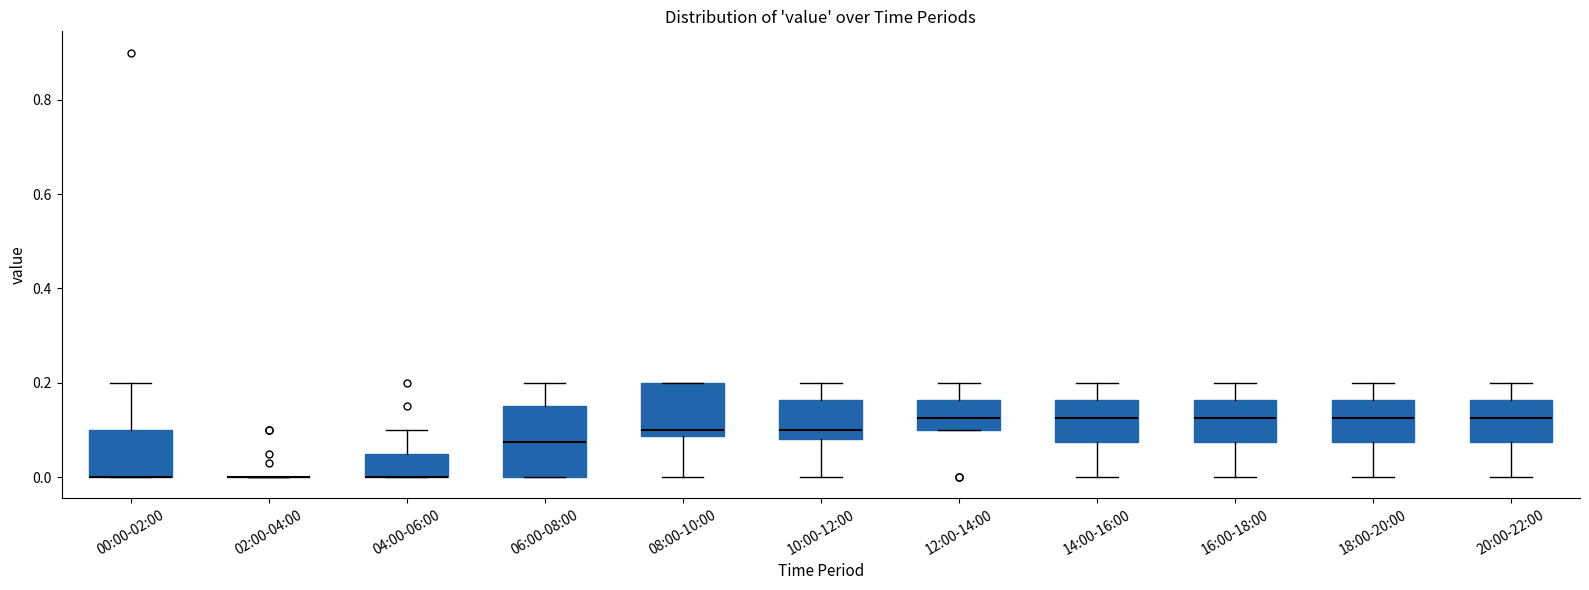

Reading left to right, transcribe this box plot: for each box, give where its median line is, the range the box spans, and where its two whiskers end, as read against the y-axis. The values are not printed on the chart, so give them approximately, as read against the axis.

00:00-02:00: median 0.00 (drawn on the box's lower edge), box 0.00 to 0.10, whiskers 0.00 to 0.20
02:00-04:00: box collapsed to a line at 0.00, whiskers 0.00 to 0.00
04:00-06:00: median 0.00 (drawn on the box's lower edge), box 0.00 to 0.06, whiskers 0.00 to 0.10
06:00-08:00: median 0.08, box 0.00 to 0.16, whiskers 0.00 to 0.20
08:00-10:00: median 0.10, box 0.08 to 0.20, whiskers 0.00 to 0.20
10:00-12:00: median 0.10, box 0.08 to 0.16, whiskers 0.00 to 0.20
12:00-14:00: median 0.12, box 0.10 to 0.16, whiskers 0.10 to 0.20
14:00-16:00: median 0.12, box 0.08 to 0.16, whiskers 0.00 to 0.20
16:00-18:00: median 0.12, box 0.08 to 0.16, whiskers 0.00 to 0.20
18:00-20:00: median 0.12, box 0.08 to 0.16, whiskers 0.00 to 0.20
20:00-22:00: median 0.12, box 0.08 to 0.16, whiskers 0.00 to 0.20